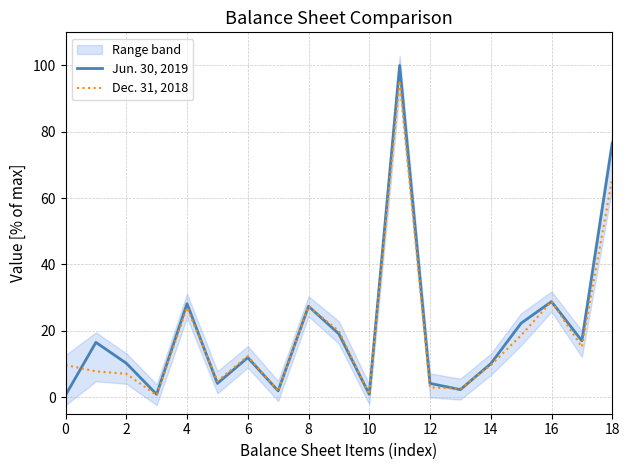

List the series in order of their peak value, lowest first.

Dec. 31, 2018, Jun. 30, 2019